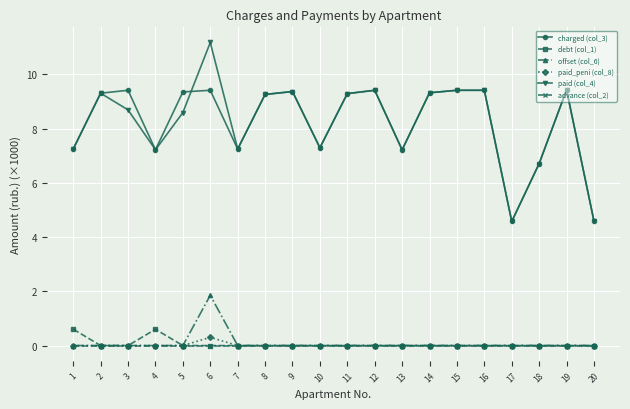

Is it true that advance (col_2) equals 0.0 at 4?

True